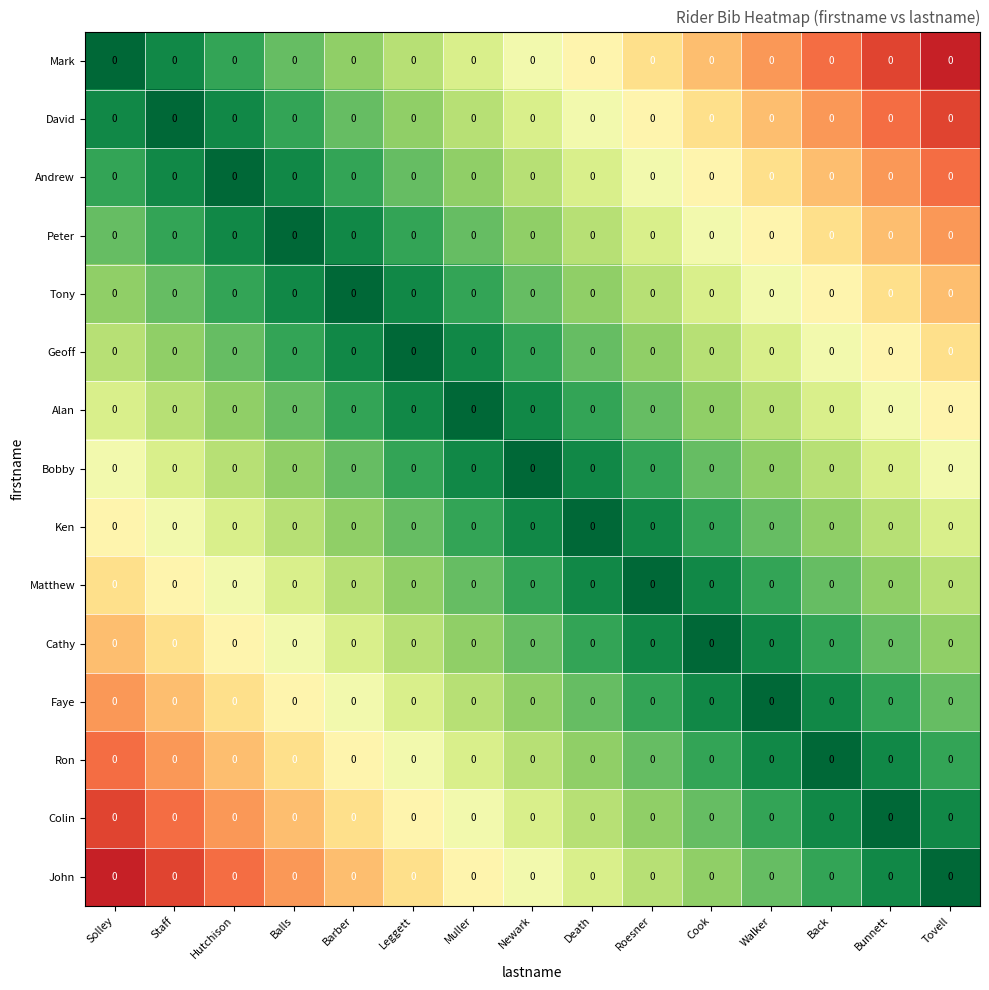

The Faye series shows 0.4 at Newark. True or false?

False